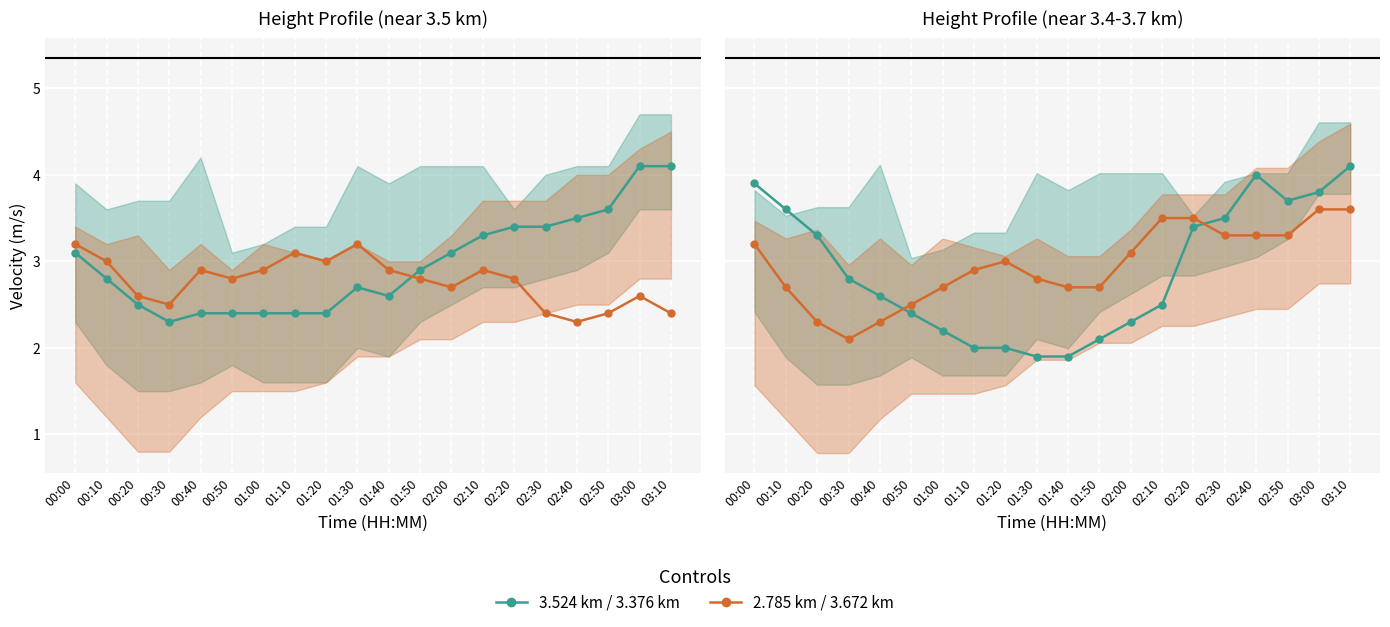

What is the sum of all 3.524 km values?

59.4